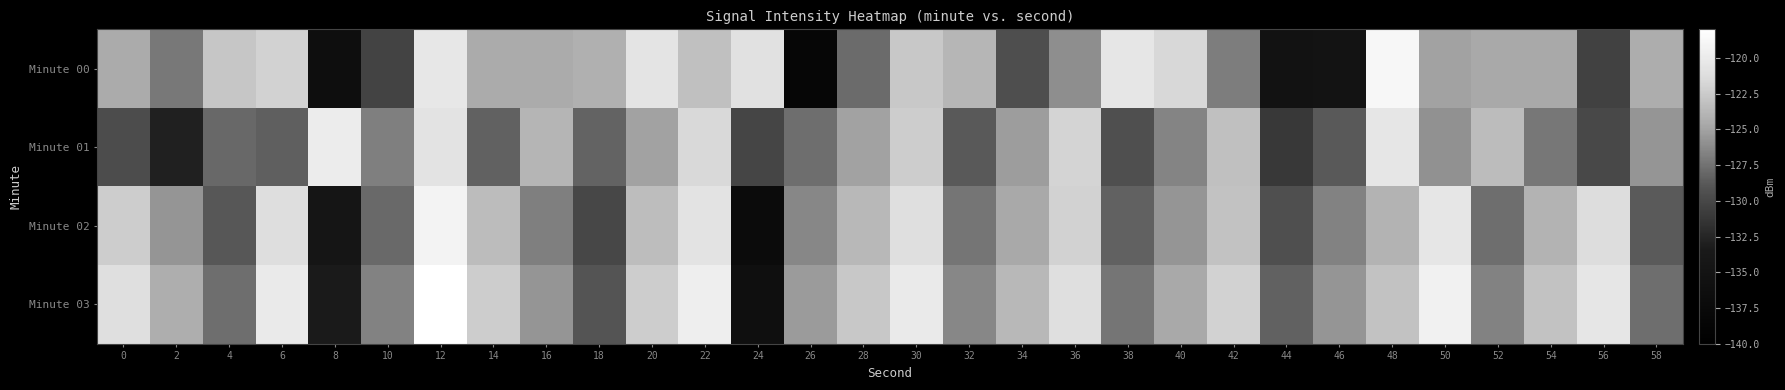

At which category is the sum across all series the highest?

12